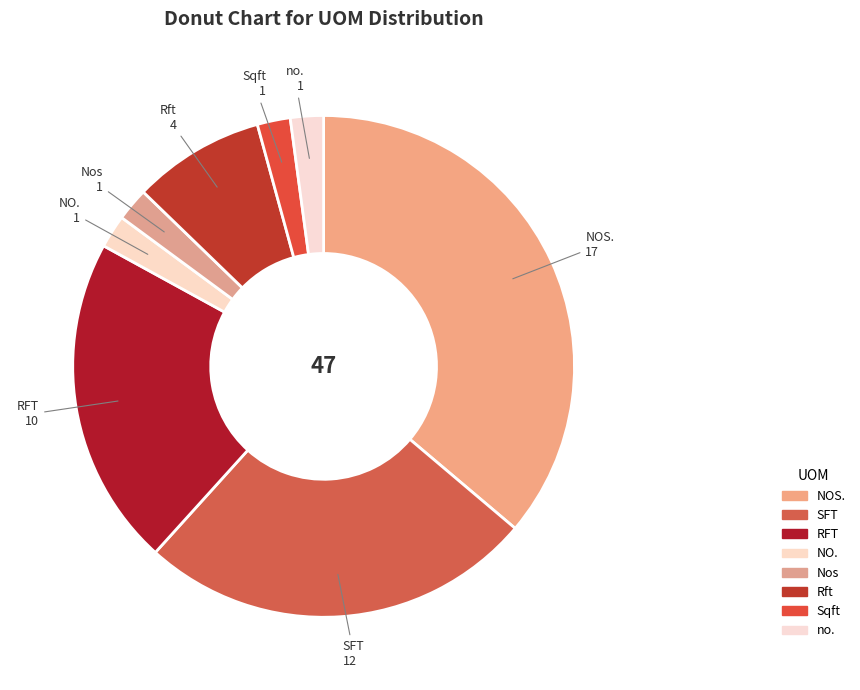

Approximately how many times larger is the value at NOS. compared to no.?

17.0